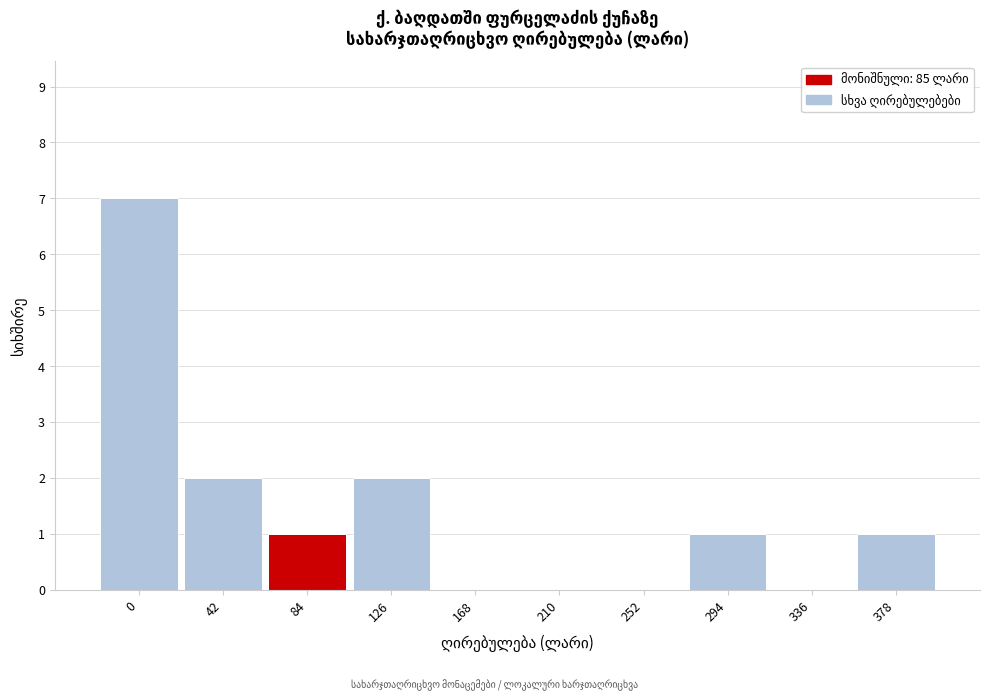

Reading right to left, transcribe all the data shown in this chart.

378=1	336=0	294=1	252=0	210=0	168=0	126=2	84=1	42=2	0=7